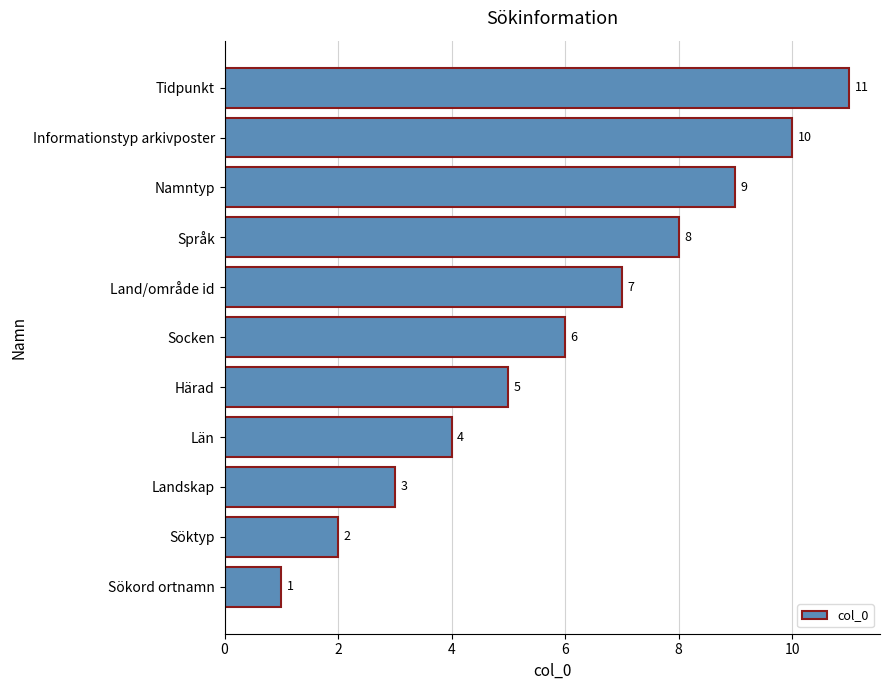

How many bars are there in total?

11